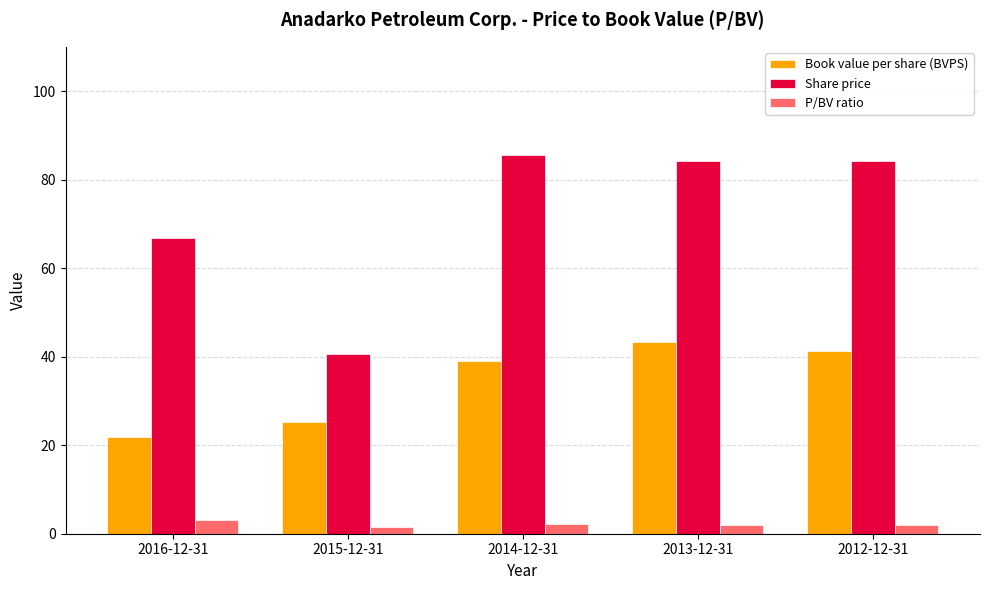

What is the average value of the P/BV ratio series?

2.2